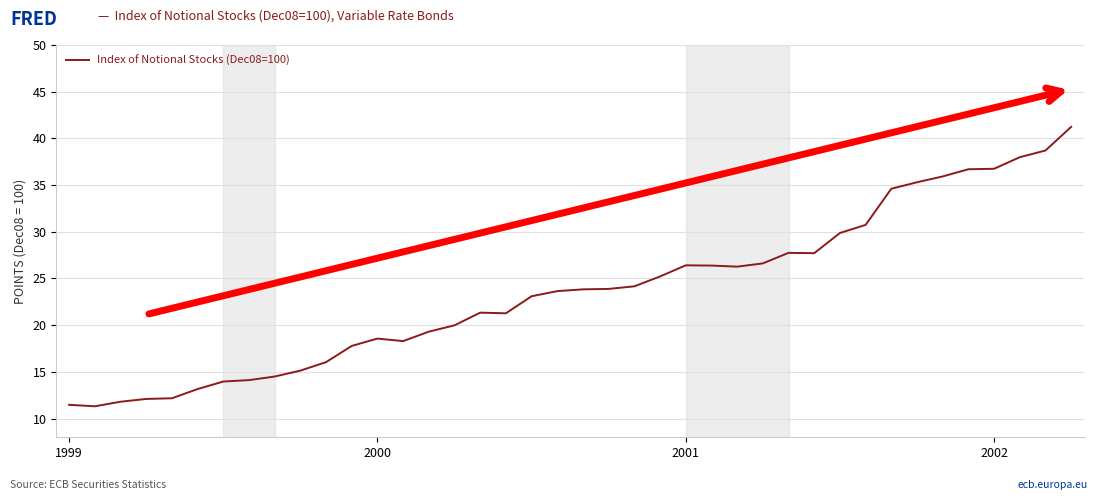

What is the greatest value displayed?

41.2